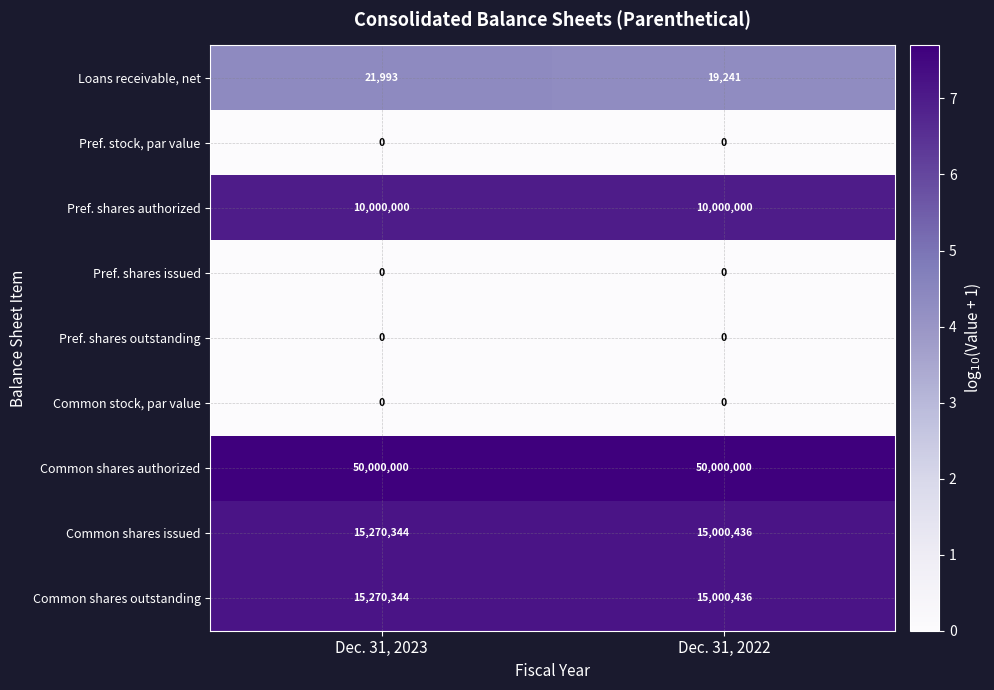

Reading left to right, extract all data points from this chart.

Loans receivable, net: 21993	19241
Pref. stock, par value: 0	0
Pref. shares authorized: 10000000	10000000
Pref. shares issued: 0	0
Pref. shares outstanding: 0	0
Common stock, par value: 0	0
Common shares authorized: 50000000	50000000
Common shares issued: 15270344	15000436
Common shares outstanding: 15270344	15000436